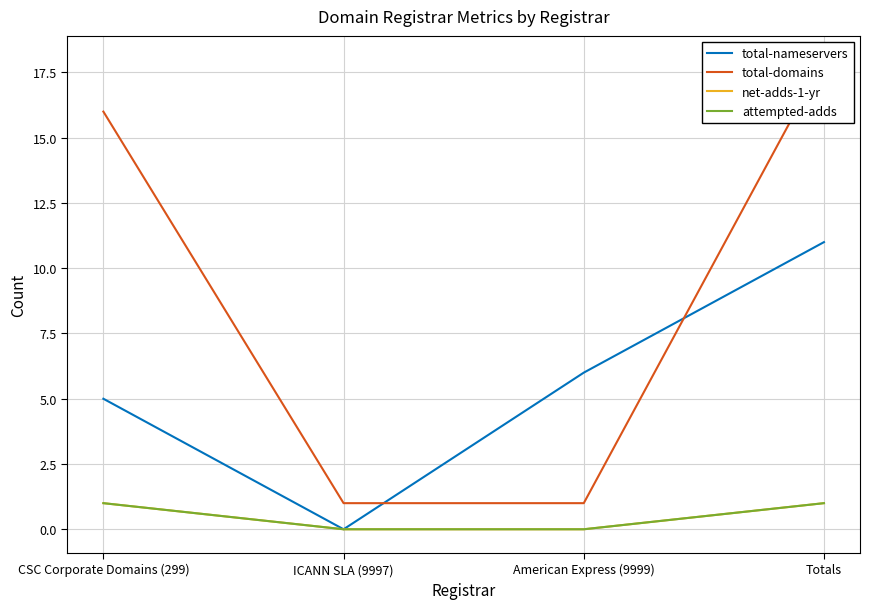

Rank the categories by attempted-adds value from highest to lowest.

CSC Corporate Domains (299), Totals, ICANN SLA (9997), American Express (9999)